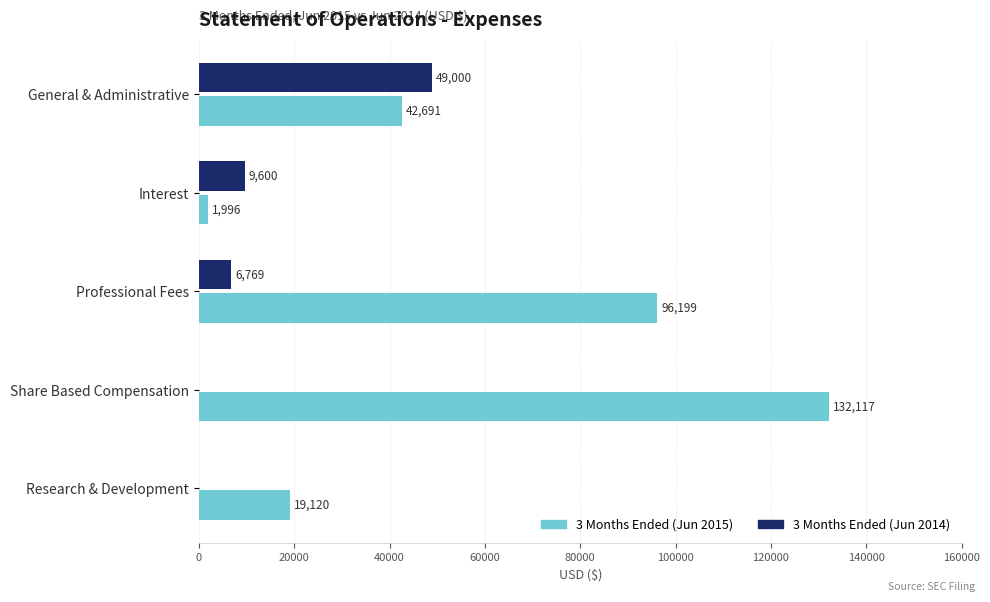

Is it true that 3 Months Ended (Jun 2014) equals 6769 at Professional Fees?

True